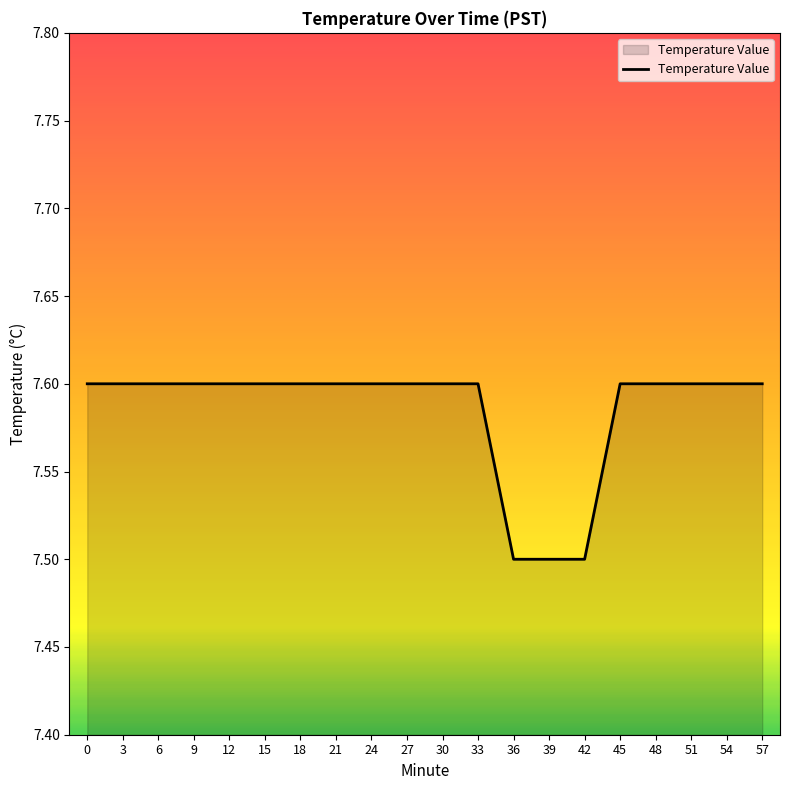

What is the maximum value shown in the chart?

7.6